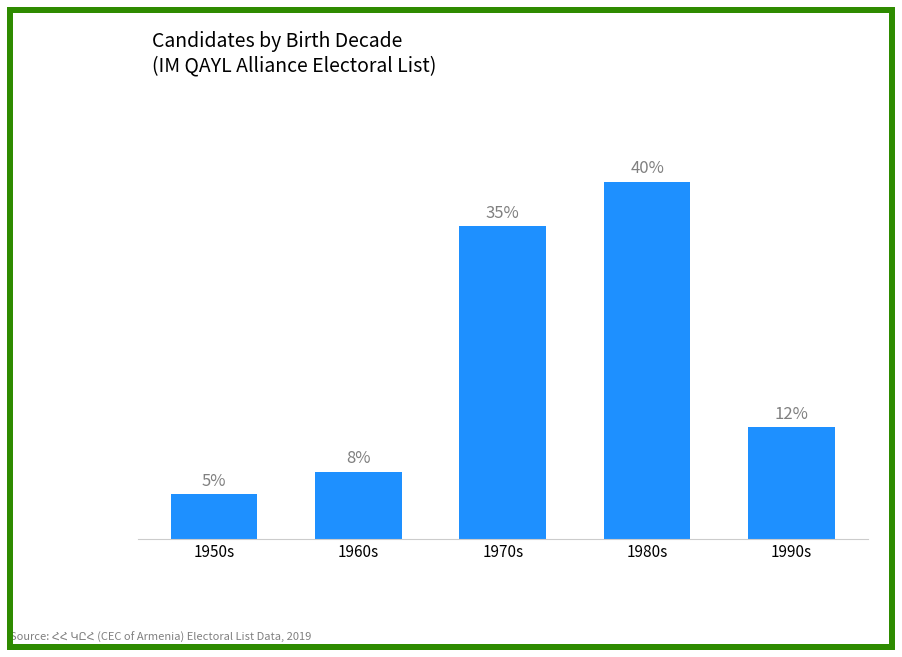

Which category has the lowest value across all series?

1950s